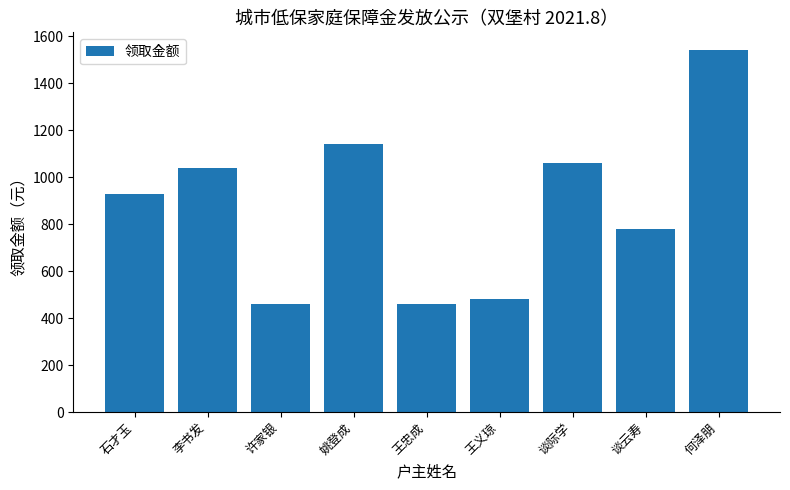

What is the change in value from 谈际学 to 何泽朋?

+480